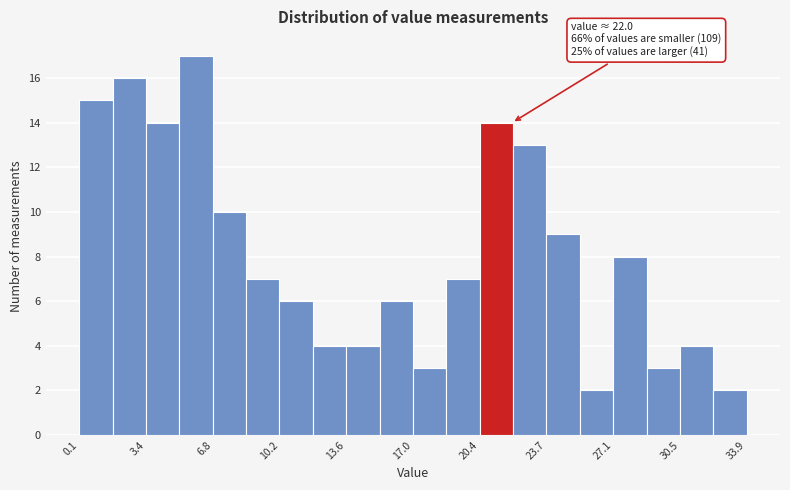

Around what value on the x-axis is the tallest bar? Give the approximate position of its centre, as read against the axis.

6.0